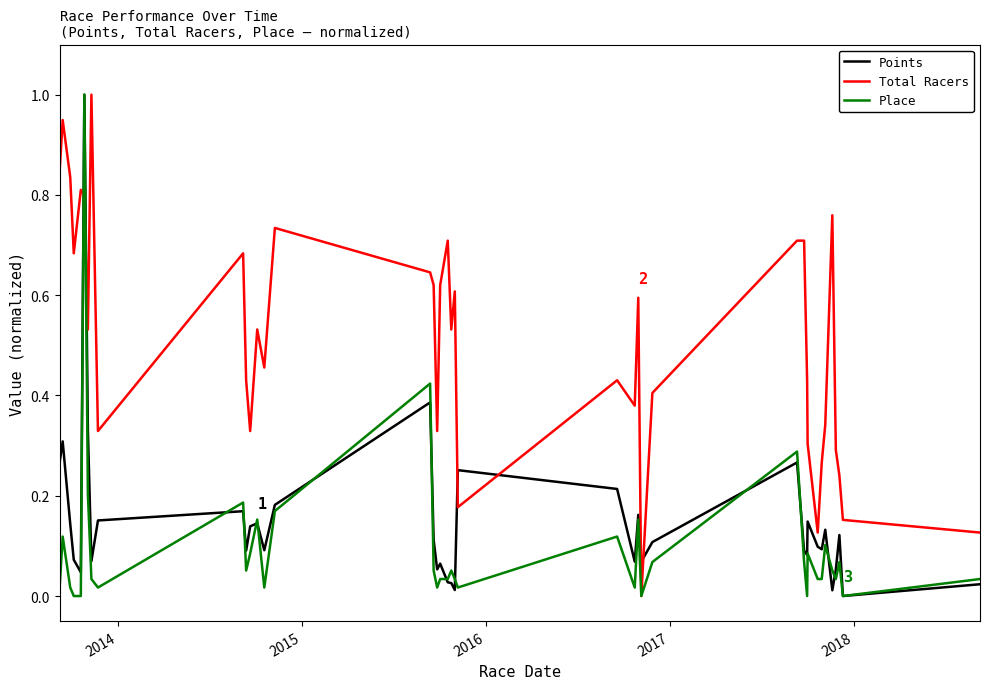

True or false: Points has more than 1 points higher than both neighbors.

True